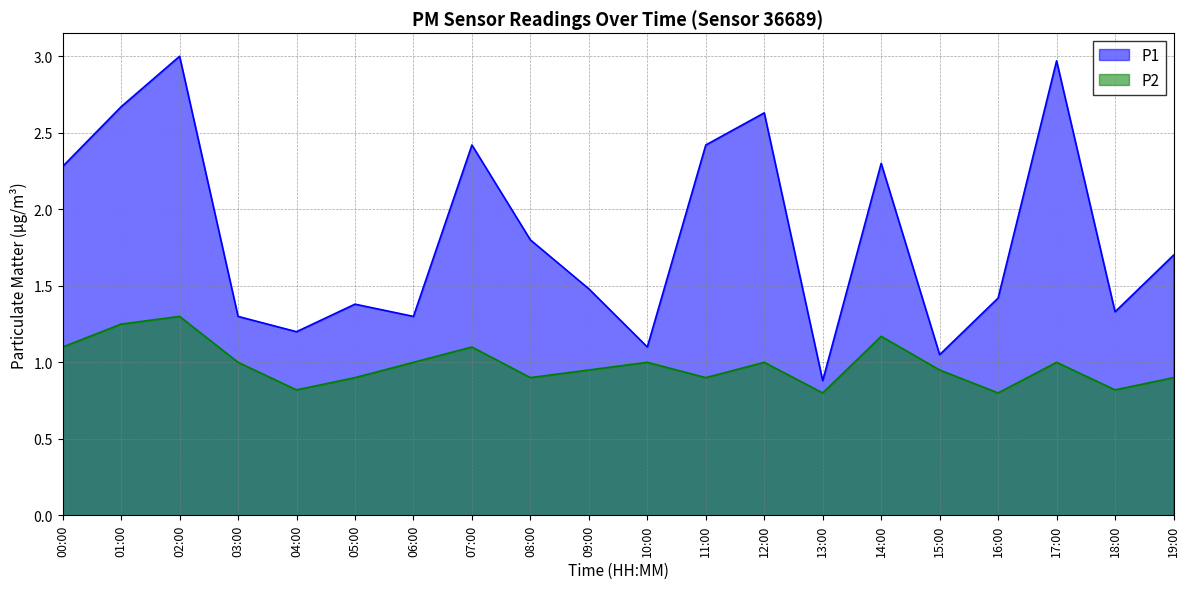

Rank the series at 01:00 from highest to lowest value.

P1, P2